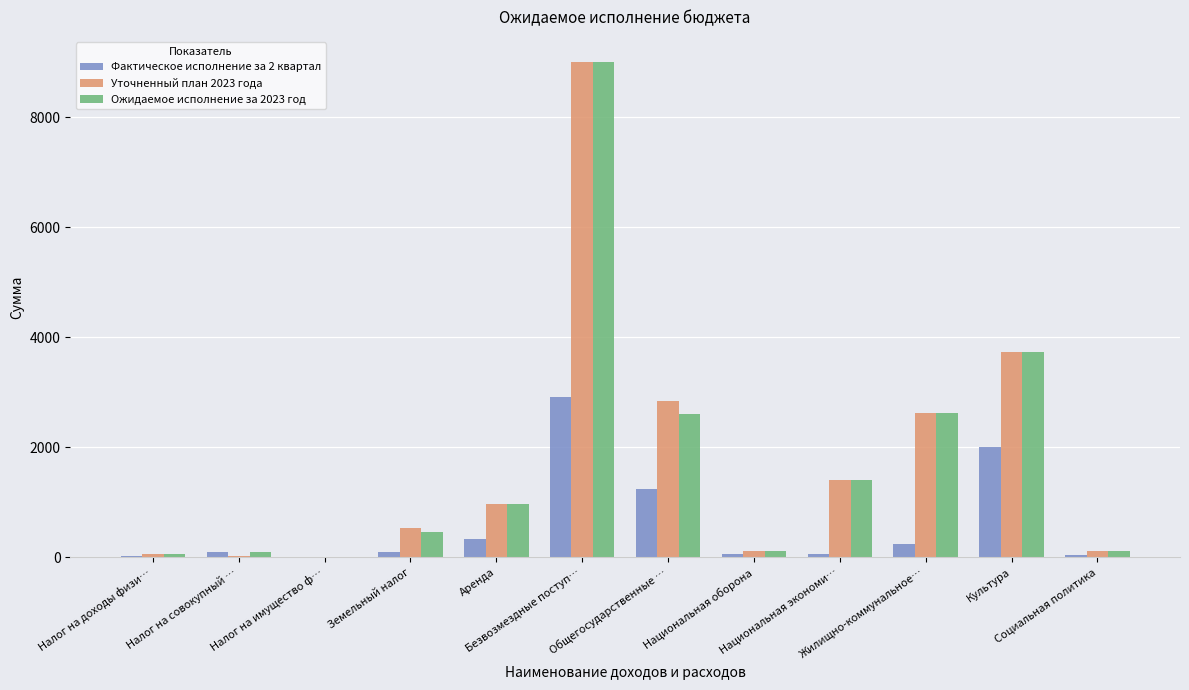

Between Аренда and Общегосударственные …, which series saw the biggest shift?

Уточненный план 2023 года